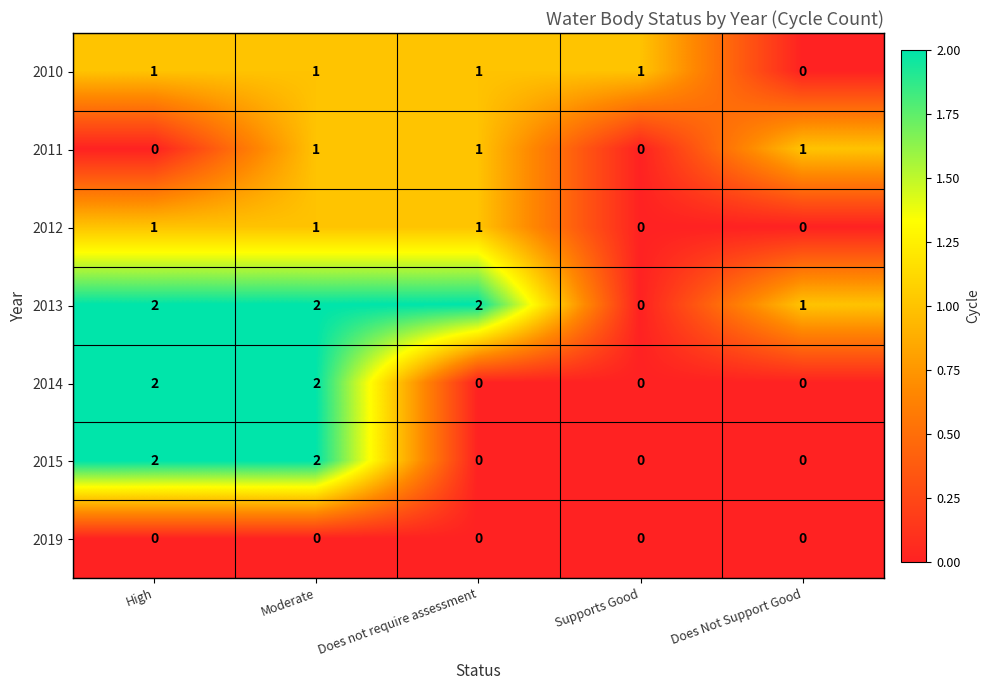

At how many categories does at least one series exceed 0?

5